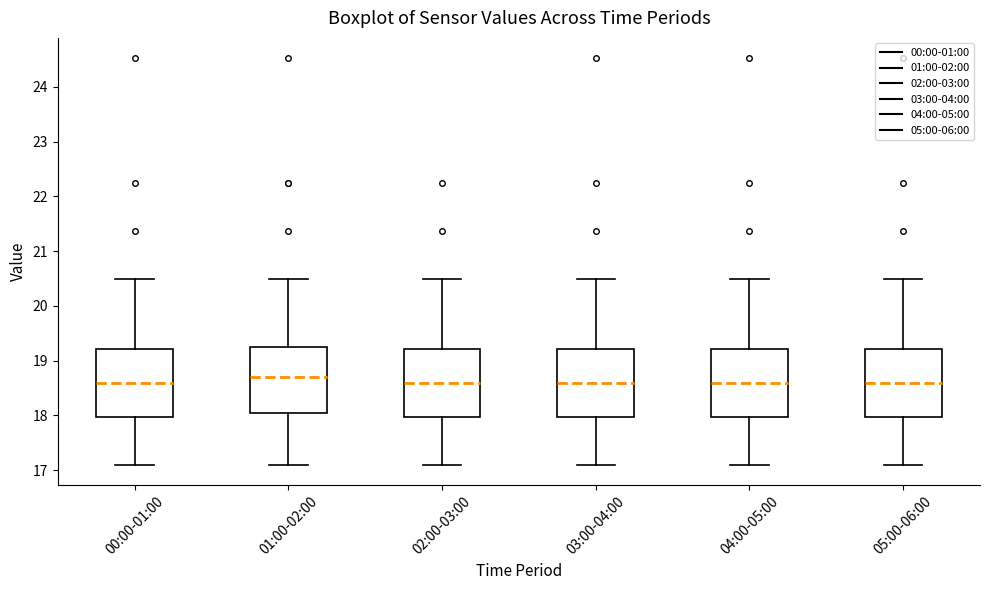

Reading left to right, transcribe this box plot: for each box, give where its median line is, the range the box spans, and where its two whiskers end, as read against the y-axis. The values are not printed on the chart, so give them approximately, as read against the axis.

00:00-01:00: median 18.6, box 18.0 to 19.2, whiskers 17.1 to 20.5
01:00-02:00: median 18.7, box 18.0 to 19.3, whiskers 17.1 to 20.5
02:00-03:00: median 18.6, box 18.0 to 19.2, whiskers 17.1 to 20.5
03:00-04:00: median 18.6, box 18.0 to 19.2, whiskers 17.1 to 20.5
04:00-05:00: median 18.6, box 18.0 to 19.2, whiskers 17.1 to 20.5
05:00-06:00: median 18.6, box 18.0 to 19.2, whiskers 17.1 to 20.5